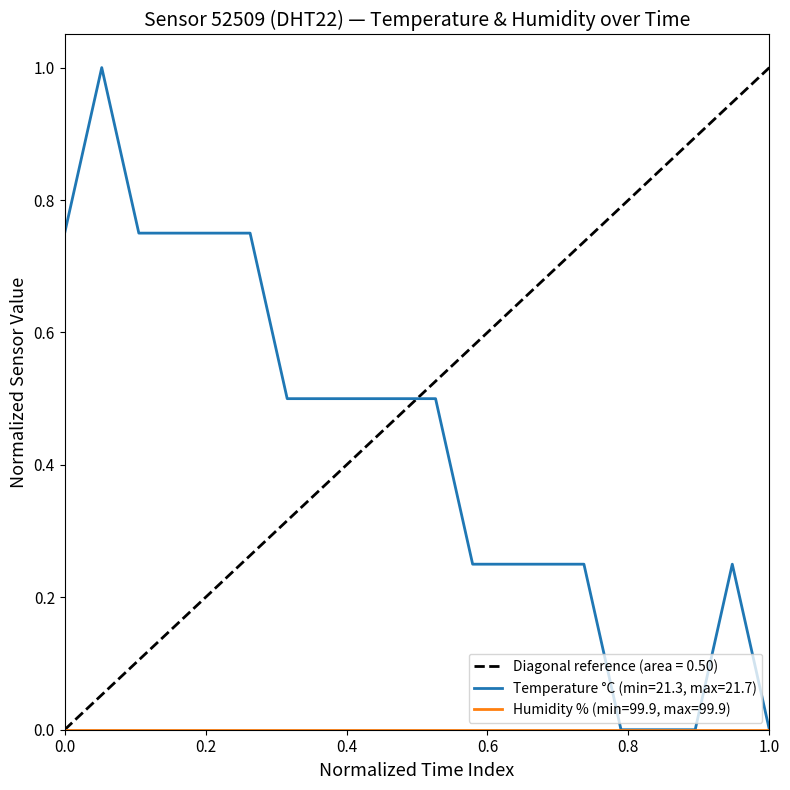

The chart shows a value of 0.3 at 00:12. True or false?

False